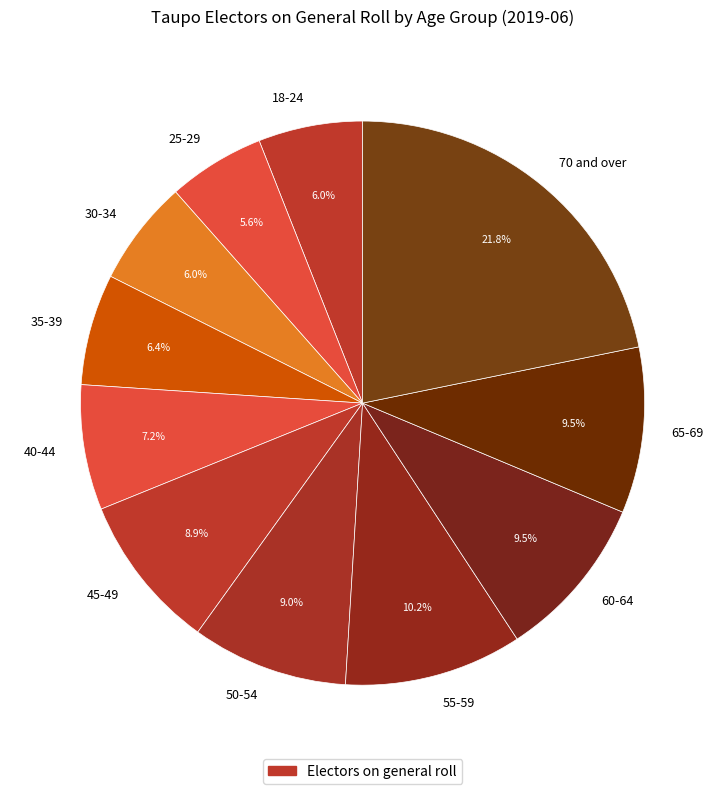

Is the sum of 50-54 and 70 and over greater than half?

No